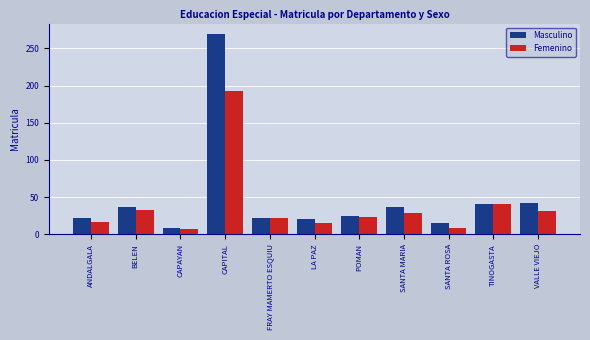

What is the spread (max minus min) of values at CAPITAL?

77